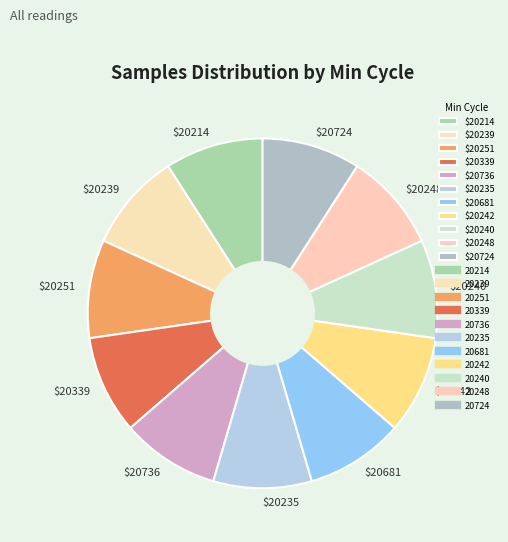

The $20214 slice represents 1% of the pie. True or false?

False